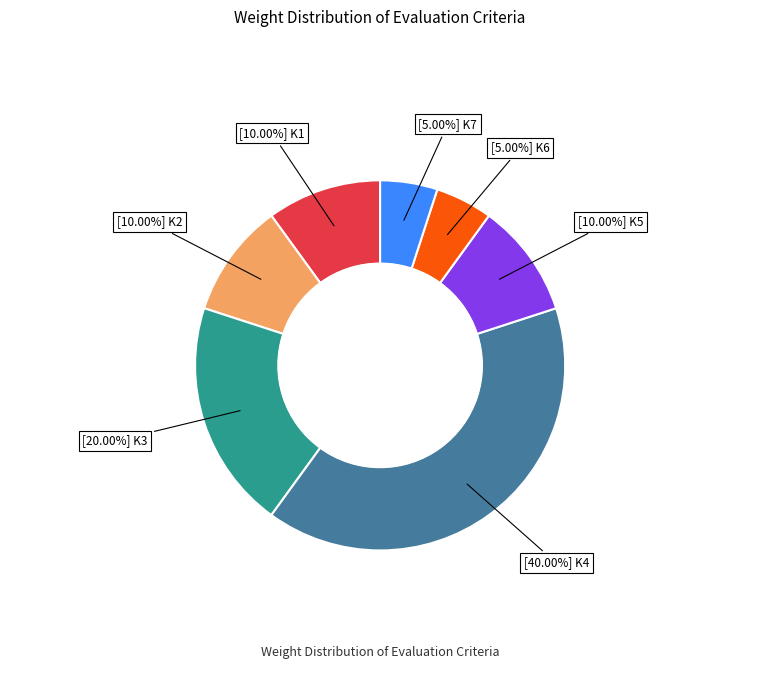

Is there any slice that represents more than half of the pie?

No